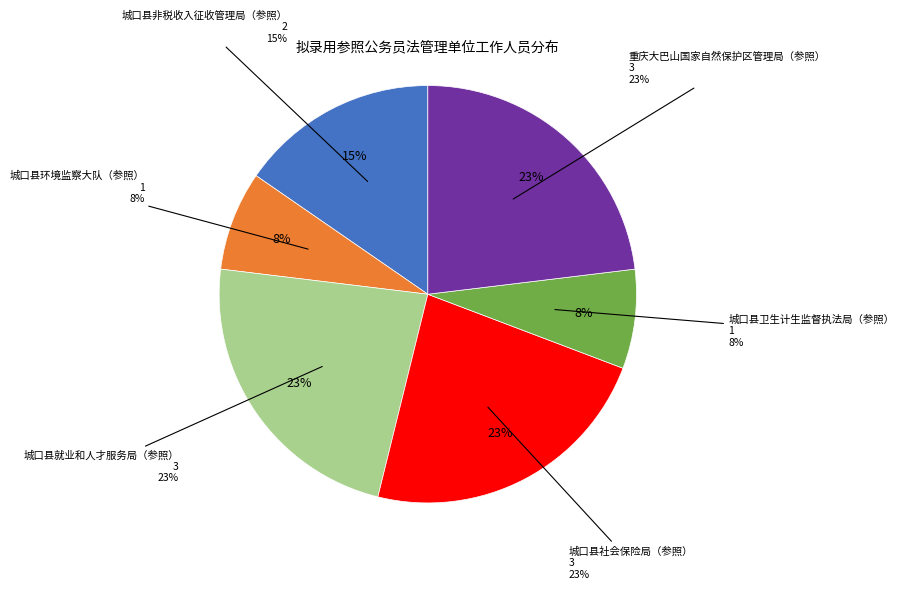

Which category has the biggest portion of the pie?

城口县就业和人才服务局（参照）